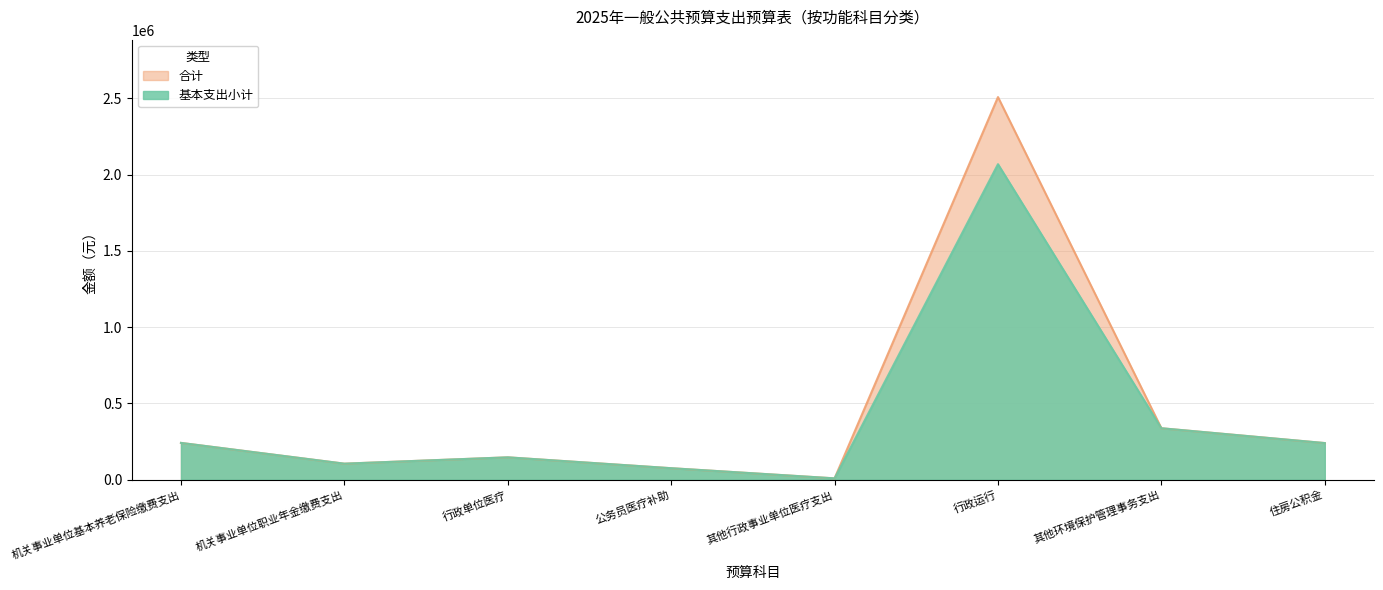

What is the label of the 8th point from the right?

机关事业单位基本养老保险缴费支出